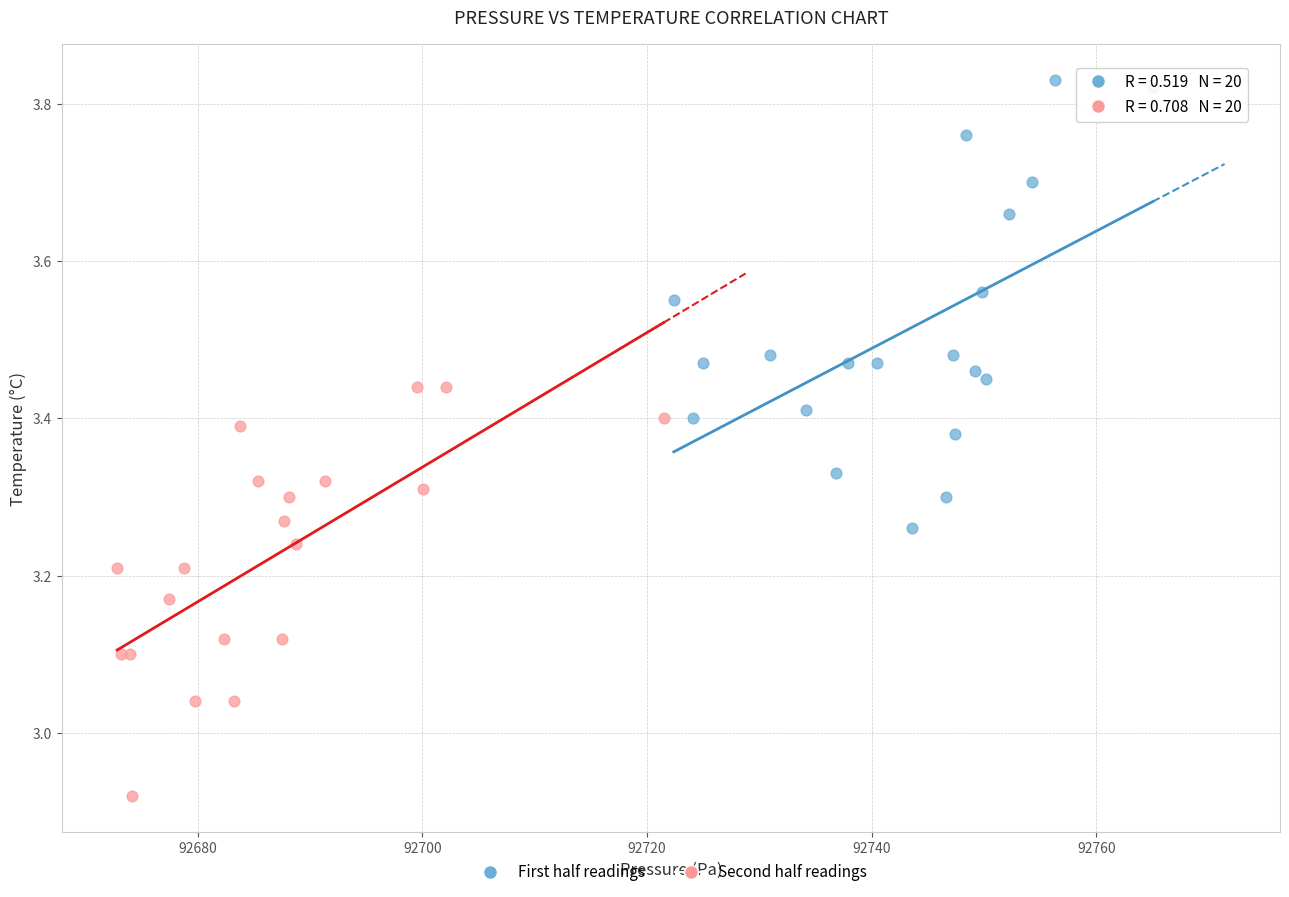

Which series reaches the minimum Y coordinate?

Second half readings